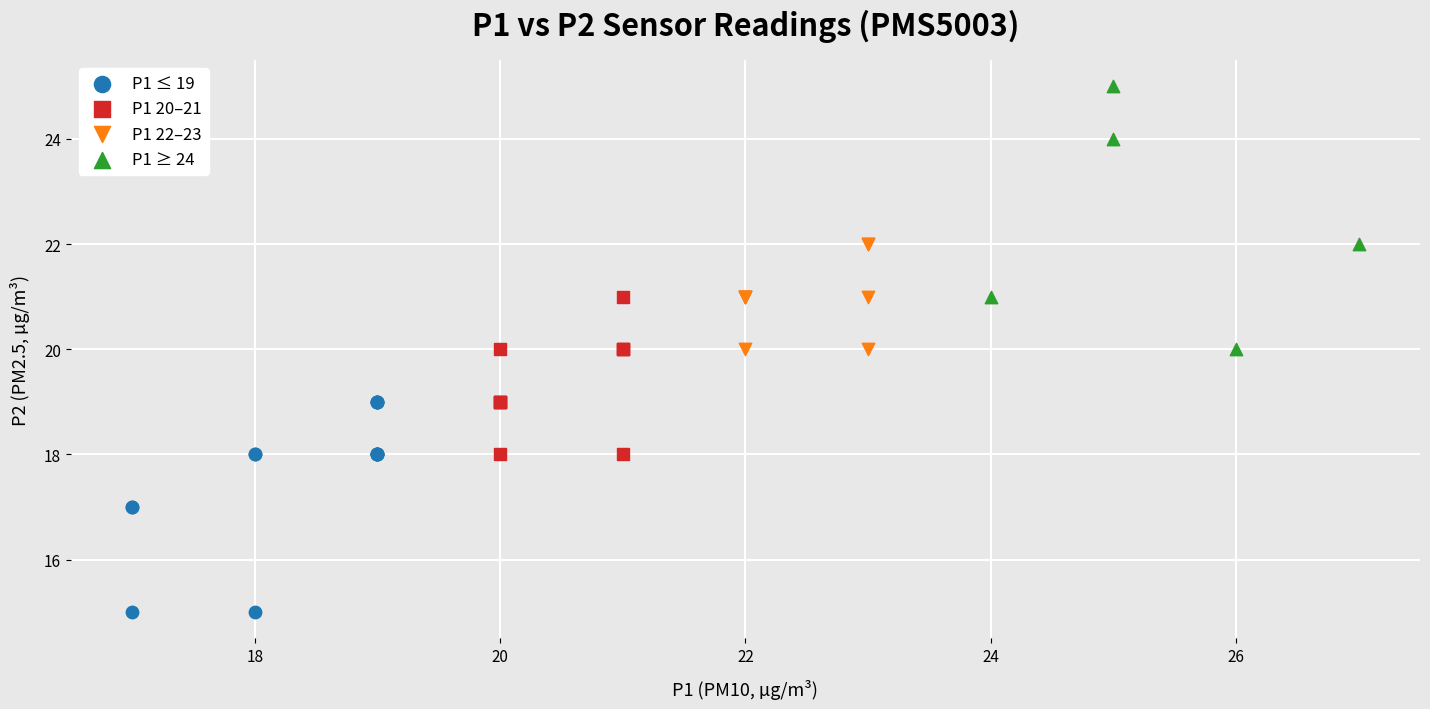

Which series contains the lowest Y value?

P1 ≤ 19